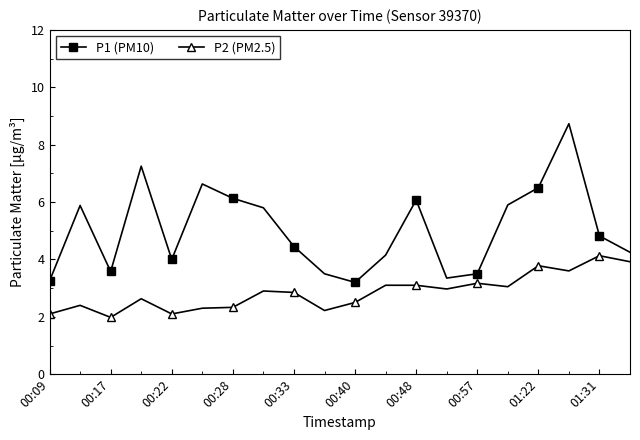

Does the chart display data point markers on the line(s)?

Yes